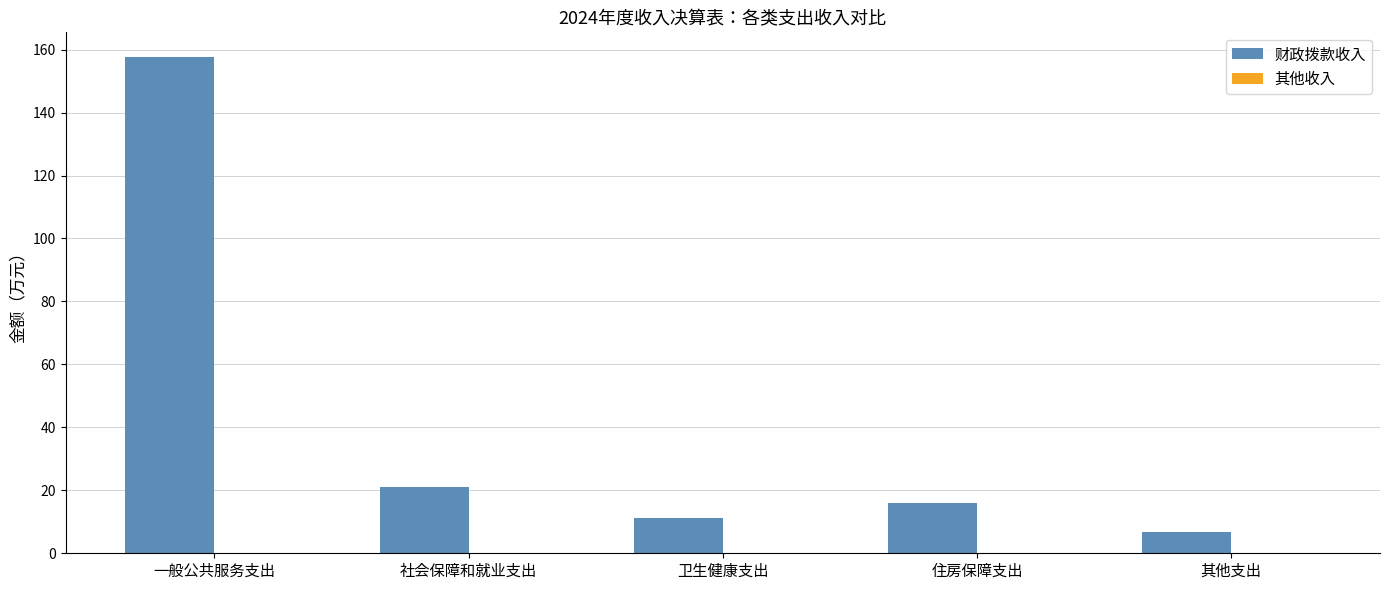

What is the sum of the values at 社会保障和就业支出 and 住房保障支出?

37.1